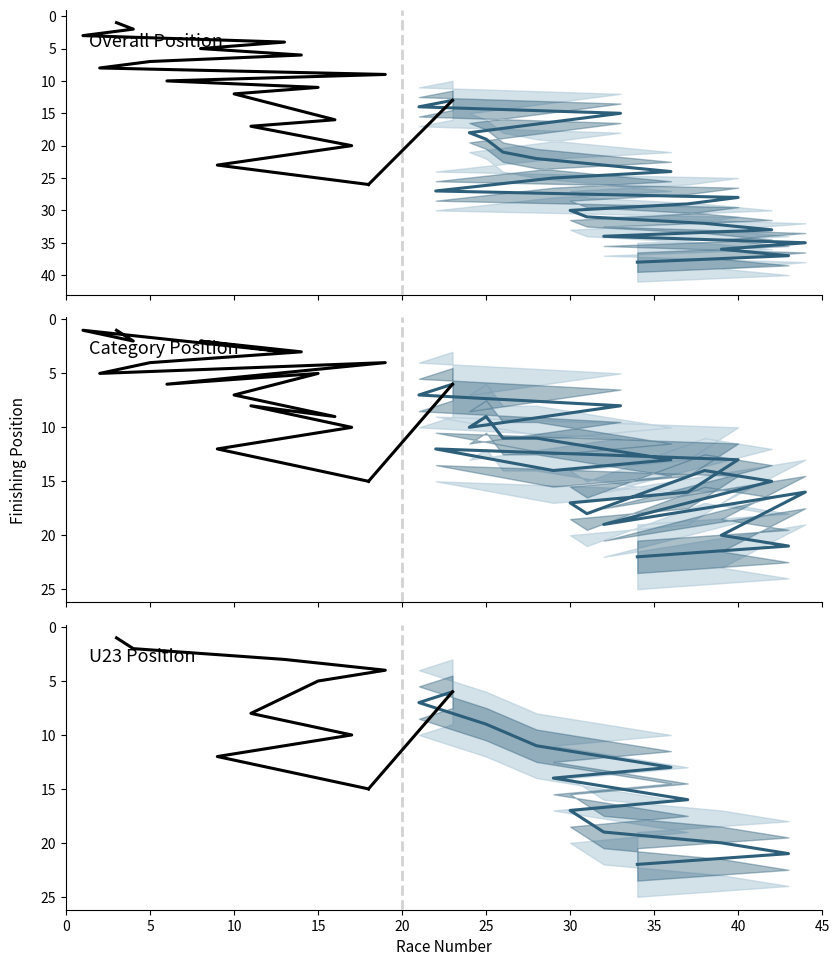

List the series in order of their peak value, lowest first.

Cat_Pos, U23_Pos, Ovl_Pos